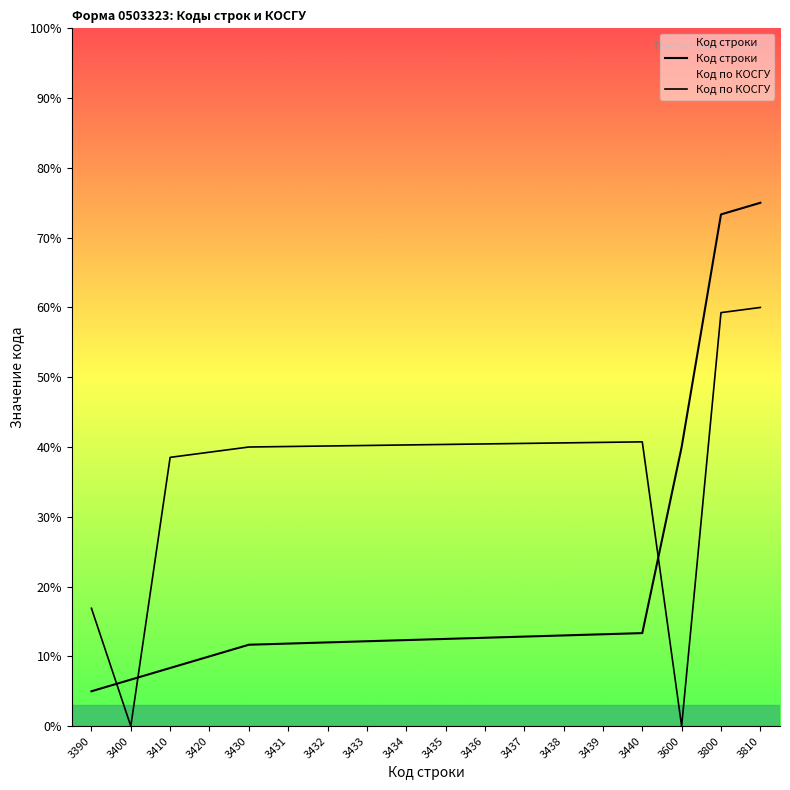

Reading right to left, list all the values displayed in this chart.

Код строки: 3810=675.0	3800=660.0	3600=360.0	3440=120.0	3439=118.5	3438=117.0	3437=115.5	3436=114.0	3435=112.5	3434=111.0	3433=109.5	3432=108.0	3431=106.5	3430=105.0	3420=90.0	3410=75.0	3400=60.0	3390=45.0
Код по КОСГУ: 3810=540.0	3800=533.3	3600=0.0	3440=366.7	3439=366.0	3438=365.3	3437=364.7	3436=364.0	3435=363.3	3434=362.7	3433=362.0	3432=361.3	3431=360.7	3430=360.0	3420=353.3	3410=346.7	3400=0.0	3390=152.0